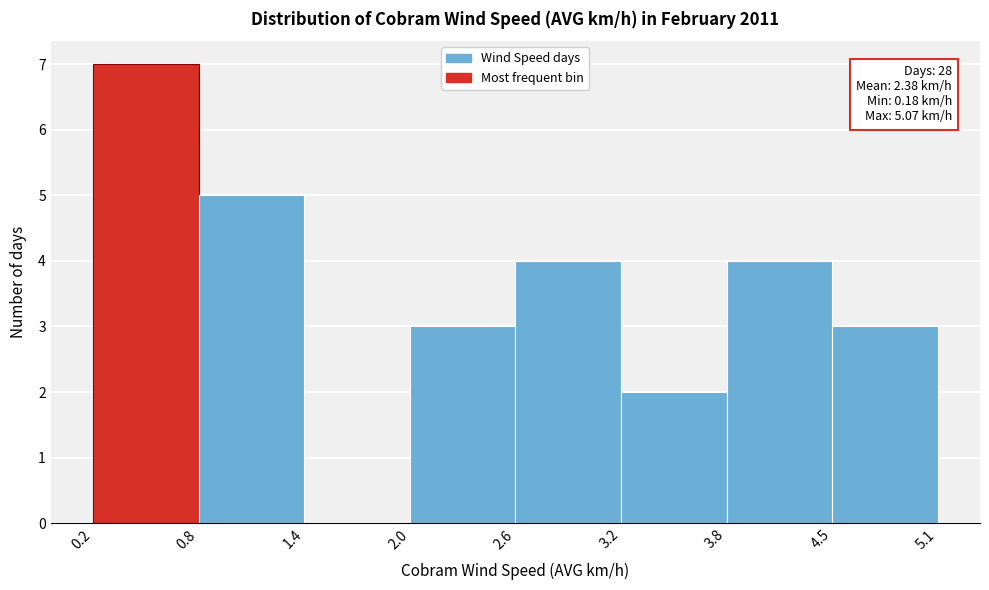

Which range on the x-axis has the tallest bar?

0.2 to 0.8